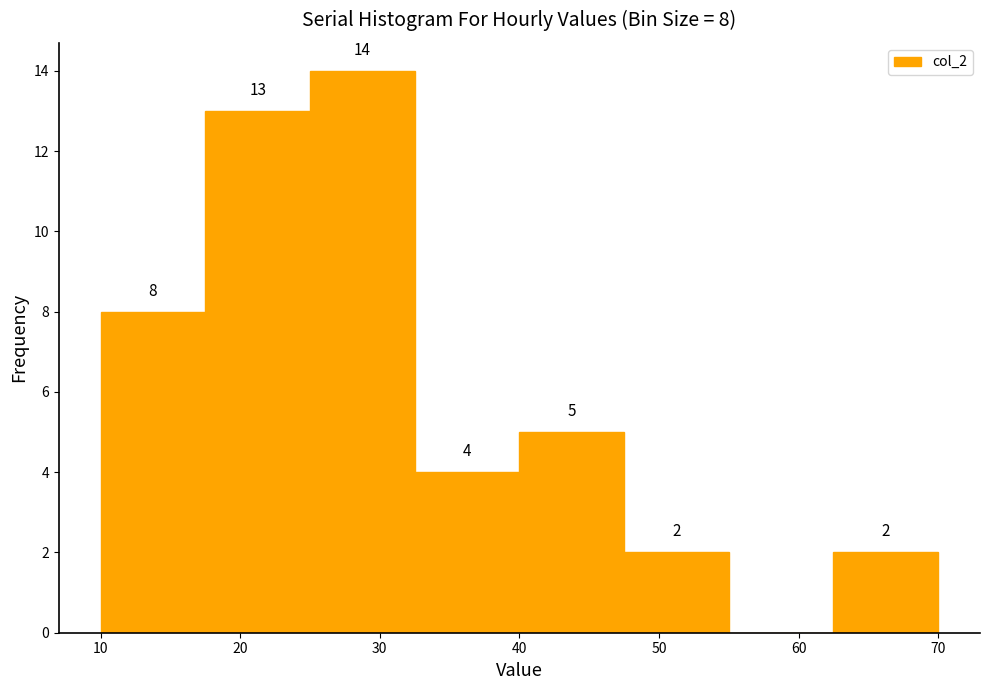

Which range on the x-axis has the tallest bar?

25.0 to 32.5